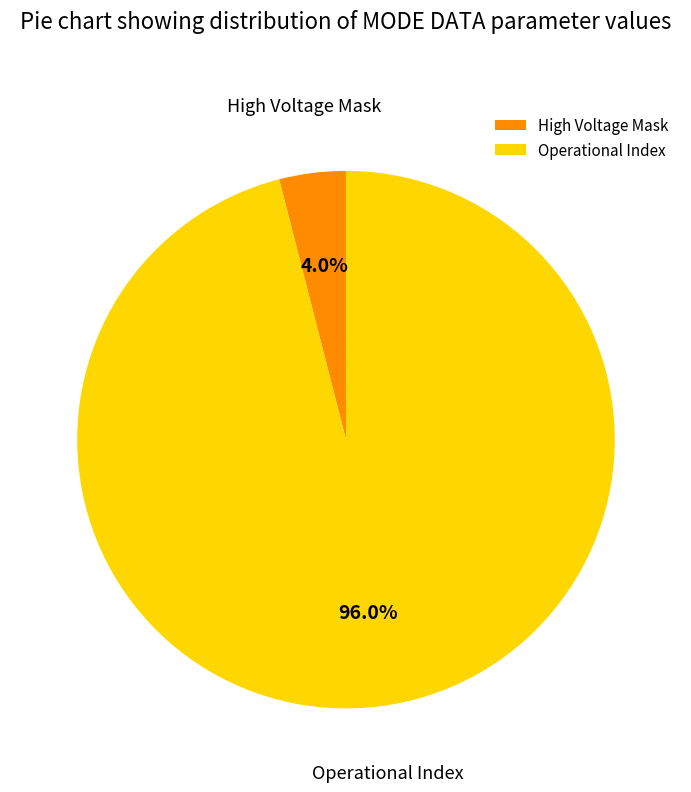

Is the sum of Operational Index and High Voltage Mask greater than half?

Yes